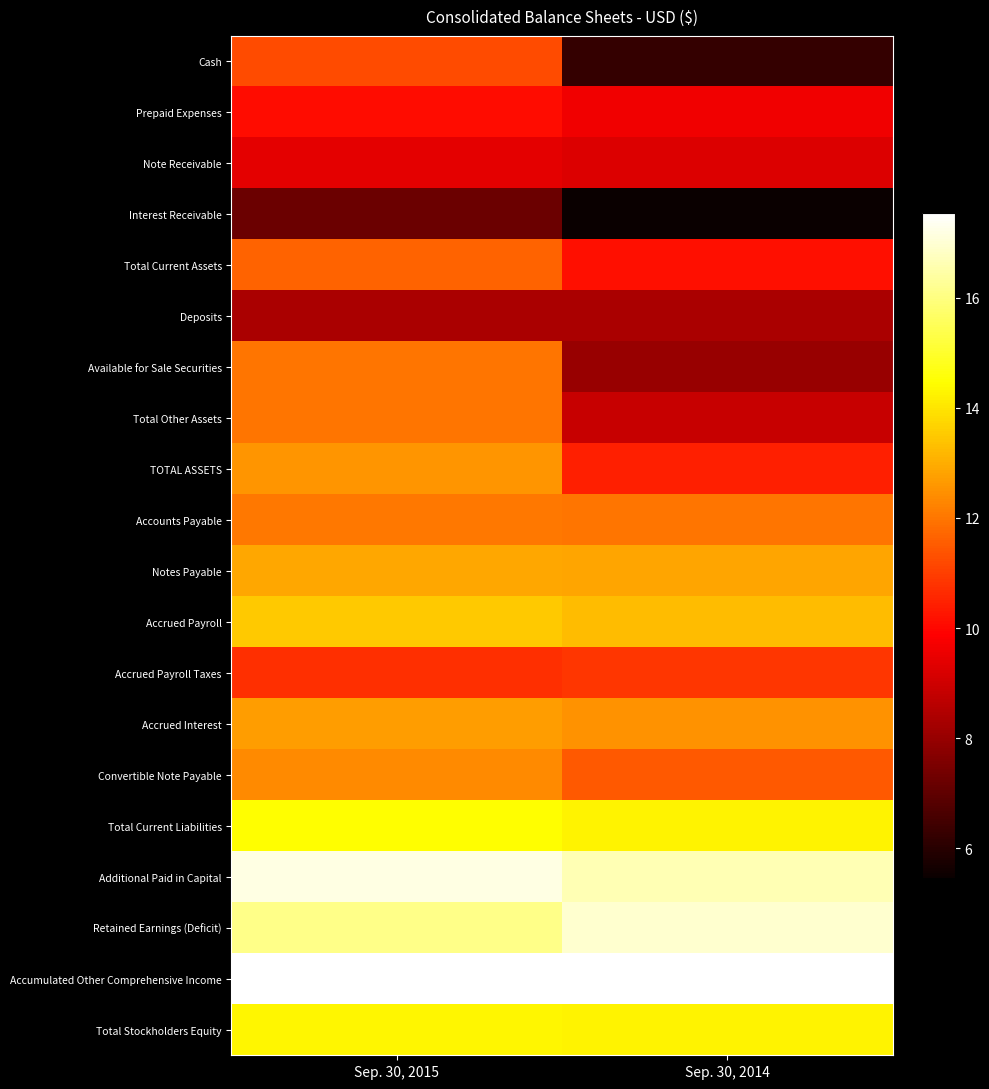

Which series has the widest spread of values?

Cash